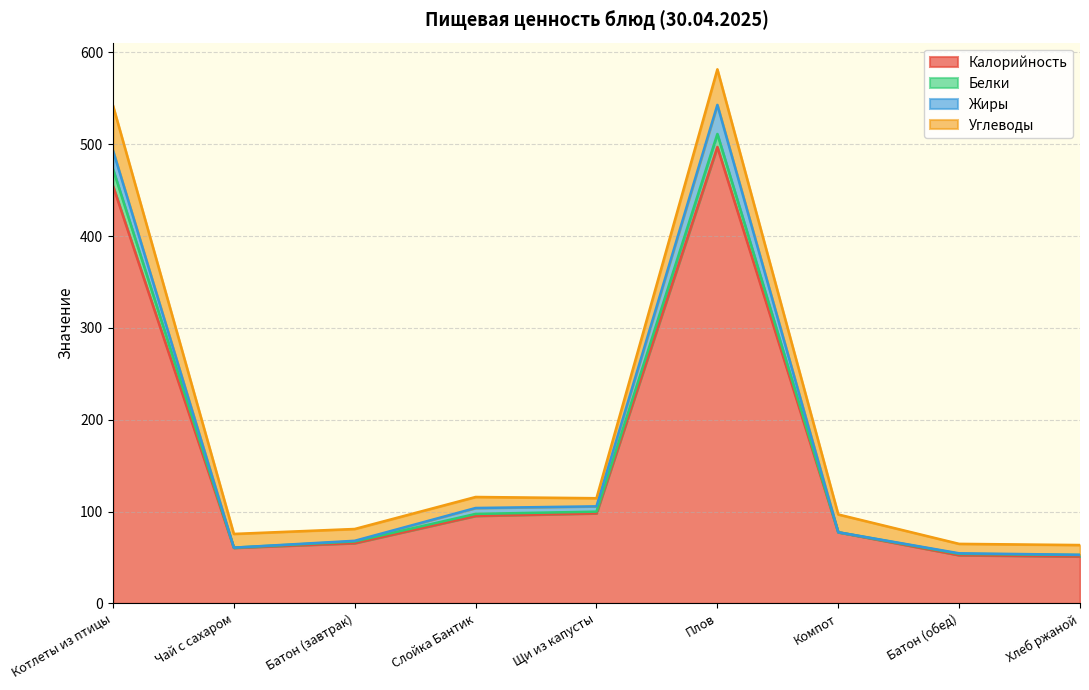

Reading left to right, transcribe all the data shown in this chart.

Калорийность: Котлеты из птицы=454.7	Чай с сахаром=60.5	Батон (завтрак)=65.5	Слойка Бантик=95.2	Щи из капусты=98.0	Плов=497.0	Компот=77.4	Батон (обед)=52.4	Хлеб ржаной=51.0
Белки: Котлеты из птицы=18.3	Чай с сахаром=0.2	Батон (завтрак)=1.9	Слойка Бантик=2.2	Щи из капусты=1.9	Плов=14.2	Компот=0.0	Батон (обед)=1.5	Хлеб ржаной=1.7
Жиры: Котлеты из птицы=20.2	Чай с сахаром=0.0	Батон (завтрак)=0.7	Слойка Бантик=6.4	Щи из капусты=5.8	Плов=31.7	Компот=0.0	Батон (обед)=0.6	Хлеб ржаной=0.2
Углеводы: Котлеты из птицы=48.9	Чай с сахаром=14.9	Батон (завтрак)=12.8	Слойка Бантик=12.0	Щи из капусты=8.8	Плов=38.7	Компот=19.4	Батон (обед)=10.3	Хлеб ржаной=10.6